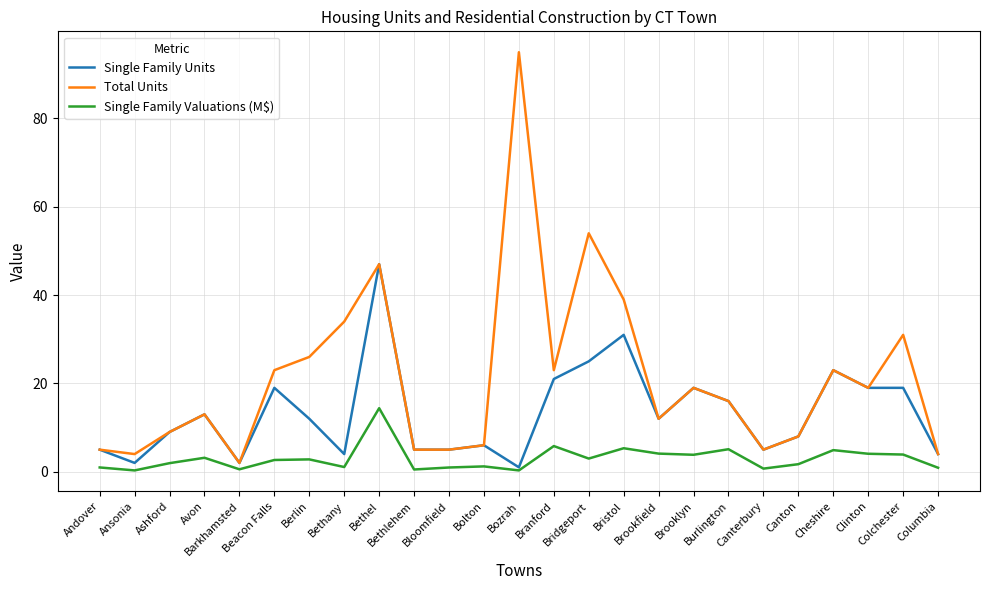

True or false: Single Family Valuations (M$) and Total Units intersect in this chart.

False